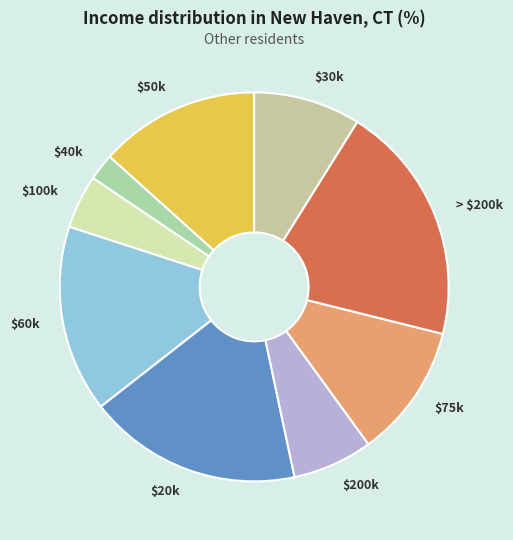

How many segments does this pie chart have?

9